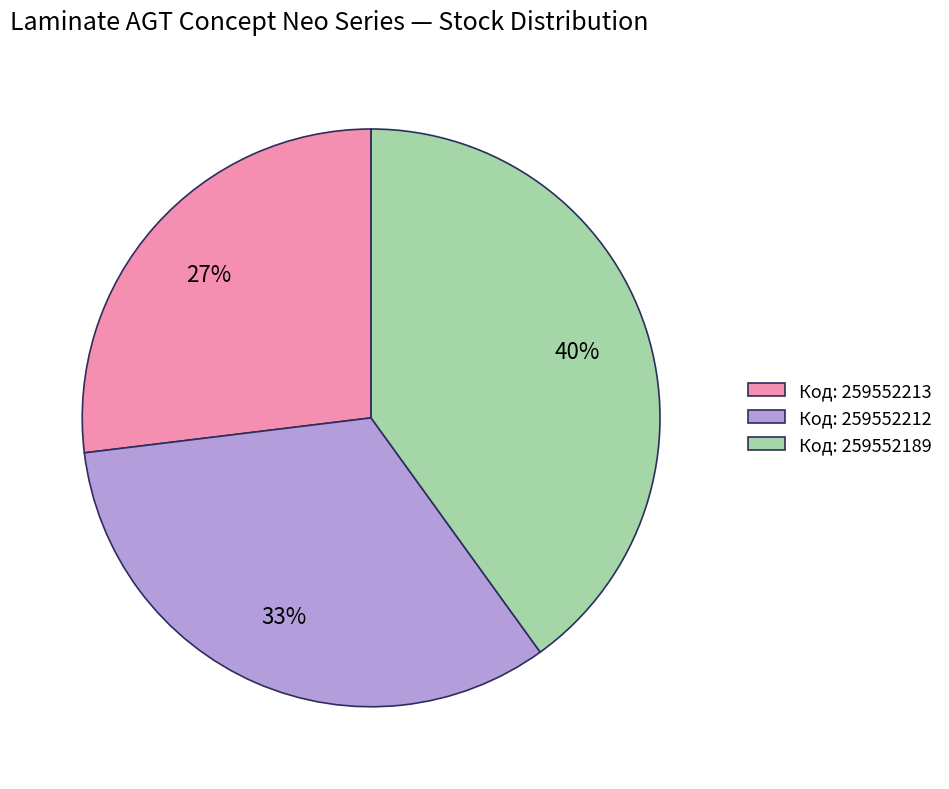

How many slices are in this pie chart?

3